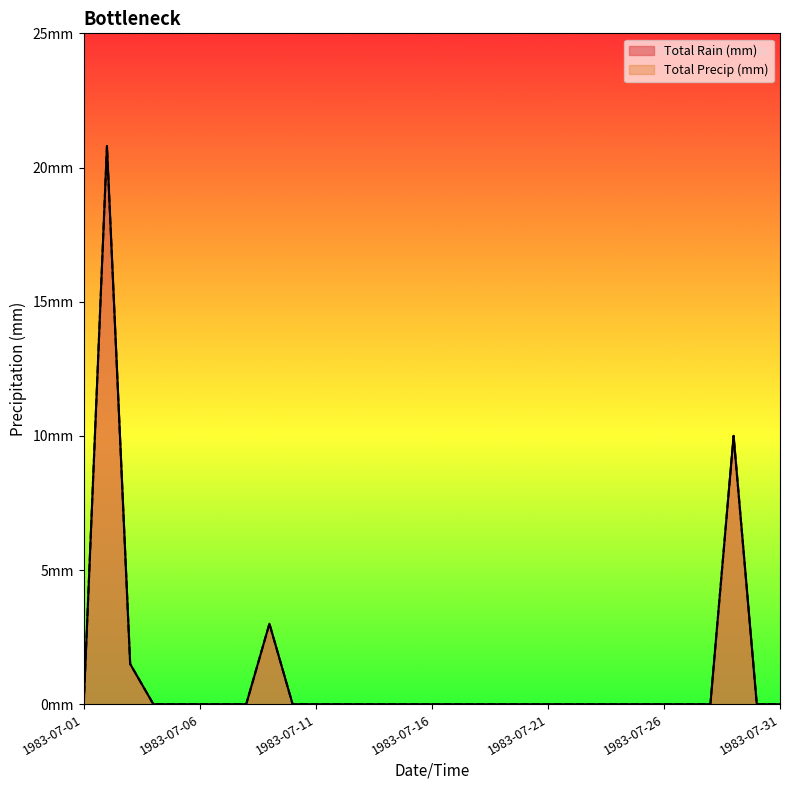

At which category does Total Rain (mm) reach its first local peak?

1983-07-02